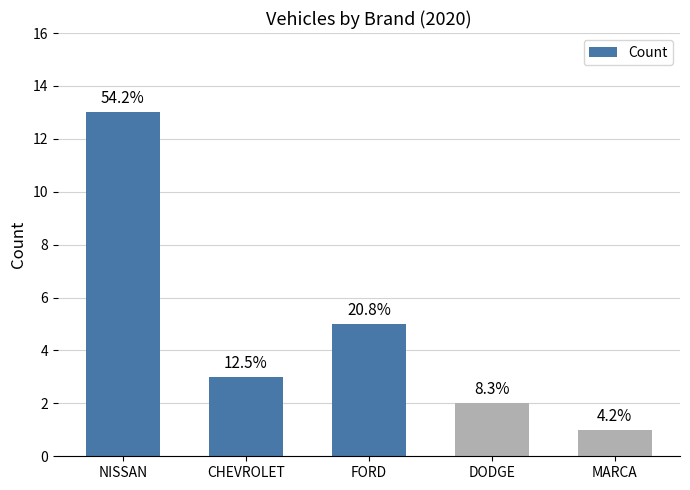

Does the chart contain any negative values?

No